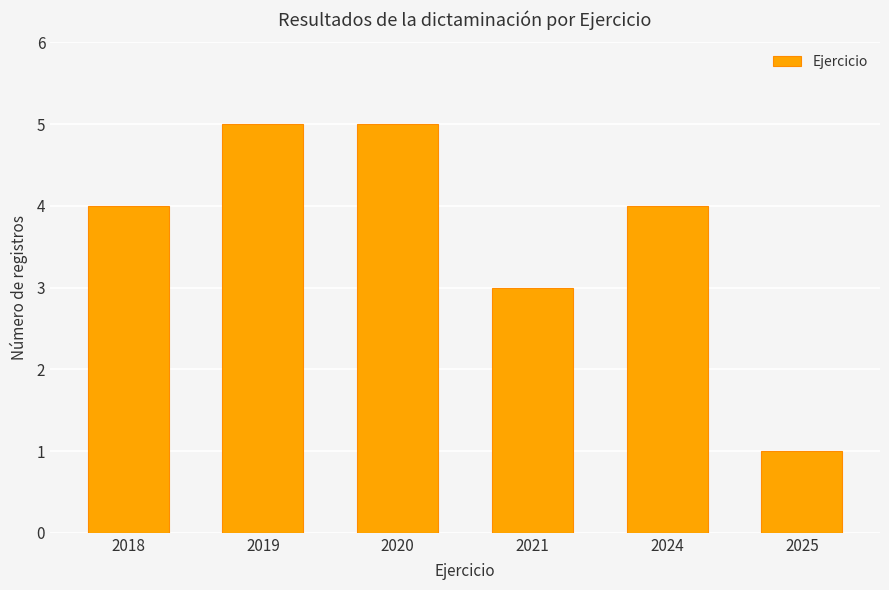

Which has a higher value, 2025 or 2024?

2024